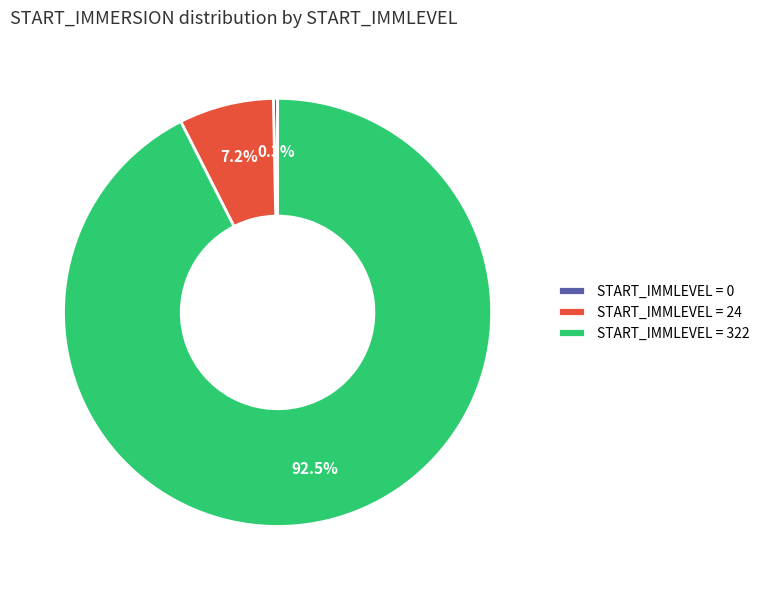

Count the number of slices in the pie.

3